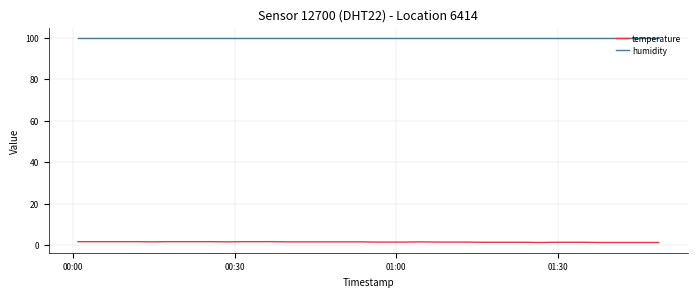

What is the greatest value displayed?

99.9